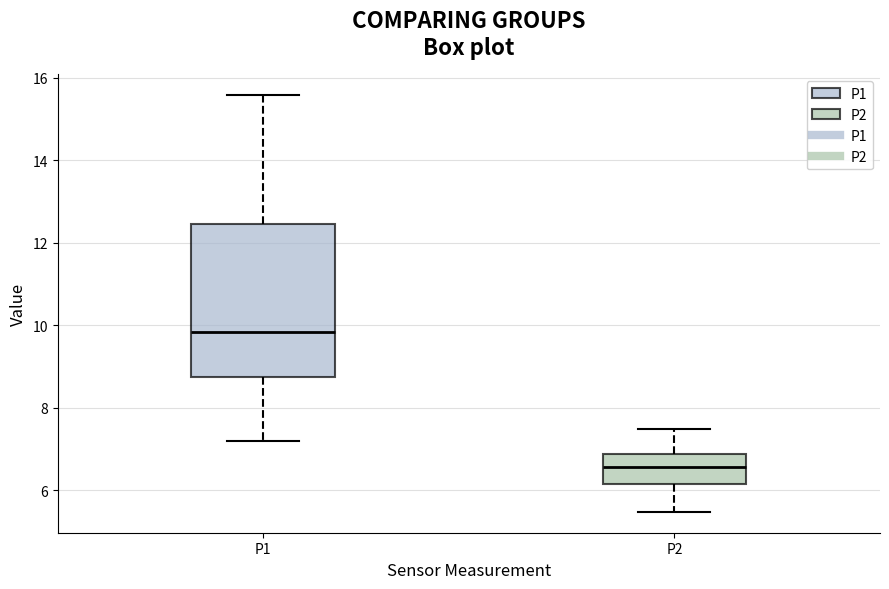

Reading left to right, transcribe this box plot: for each box, give where its median line is, the range the box spans, and where its two whiskers end, as read against the y-axis. The values are not printed on the chart, so give them approximately, as read against the axis.

P1: median 9.8, box 8.8 to 12.4, whiskers 7.2 to 15.6
P2: median 6.6, box 6.2 to 6.8, whiskers 5.4 to 7.4